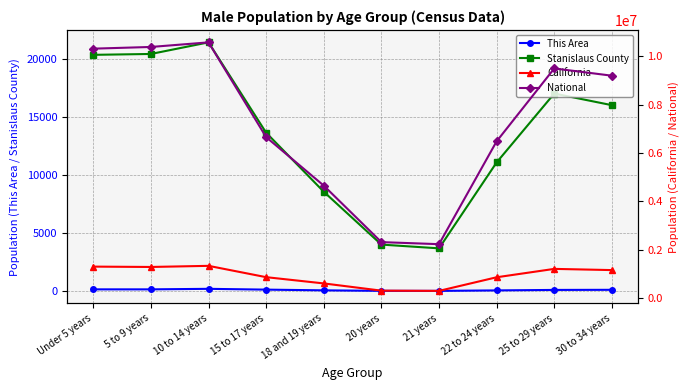

Reading right to left, extract all data points from this chart.

This Area: 30 to 34 years=130	25 to 29 years=120	22 to 24 years=79	21 years=38	20 years=41	18 and 19 years=84	15 to 17 years=146	10 to 14 years=214	5 to 9 years=169	Under 5 years=169
Stanislaus County: 30 to 34 years=16000	25 to 29 years=17000	22 to 24 years=11081	21 years=3694	20 years=4017	18 and 19 years=8560	15 to 17 years=13633	10 to 14 years=21399	5 to 9 years=20402	Under 5 years=20327
California: 30 to 34 years=1150000	25 to 29 years=1200000	22 to 24 years=853022	21 years=289108	20 years=298655	18 and 19 years=598024	15 to 17 years=857058	10 to 14 years=1325915	5 to 9 years=1279563	Under 5 years=1294056
National: 30 to 34 years=9200000	25 to 29 years=9500000	22 to 24 years=6482659	21 years=2223198	20 years=2308319	18 and 19 years=4647457	15 to 17 years=6656209	10 to 14 years=10579862	5 to 9 years=10389638	Under 5 years=10319427